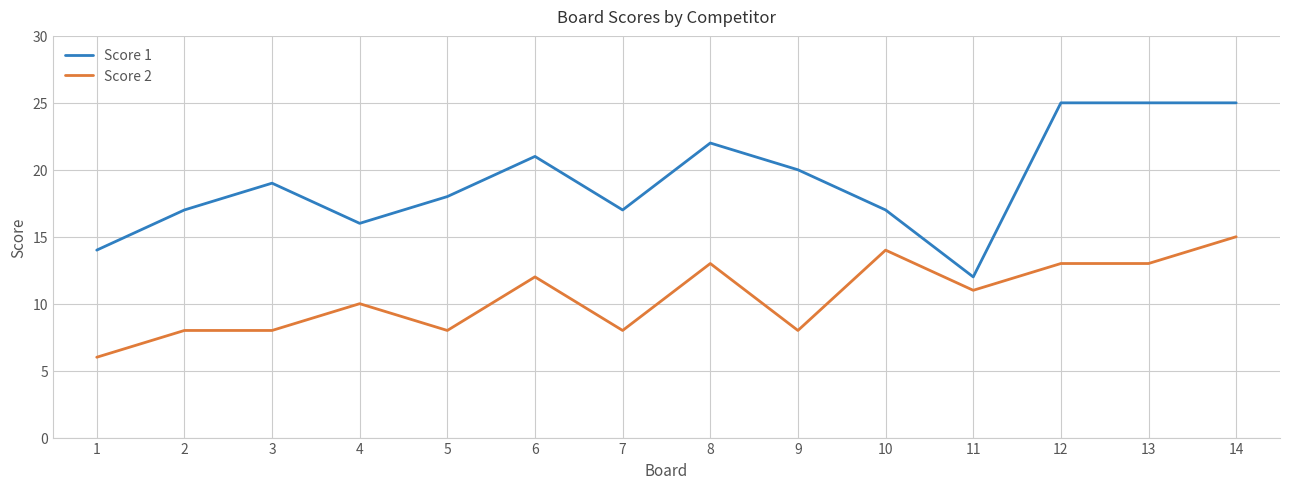

Which series changed the most between 1 and 7?

Score 1